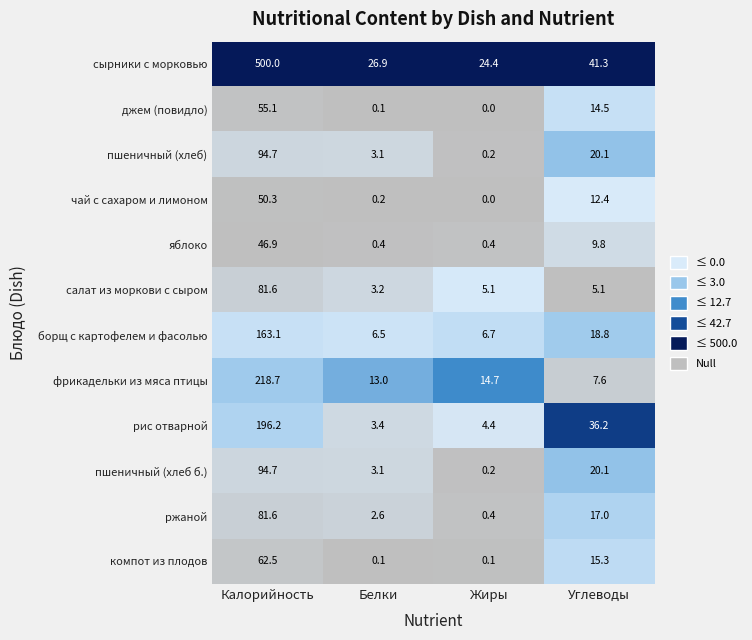

Is it true that пшеничный (хлеб) equals 23.6 at Калорийность?

False